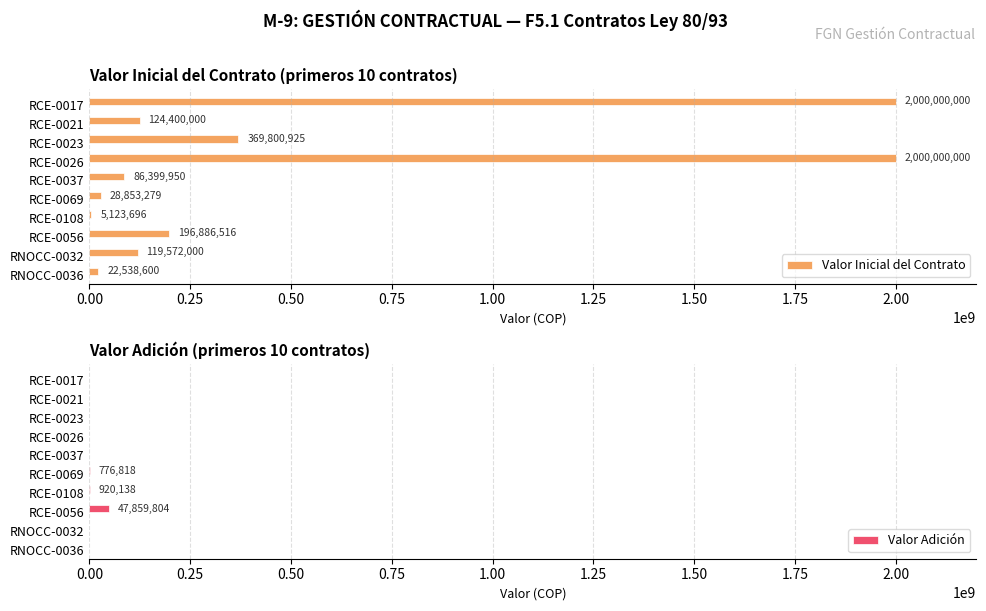

What is the highest value of the Valor Inicial del Contrato series?

2000000000